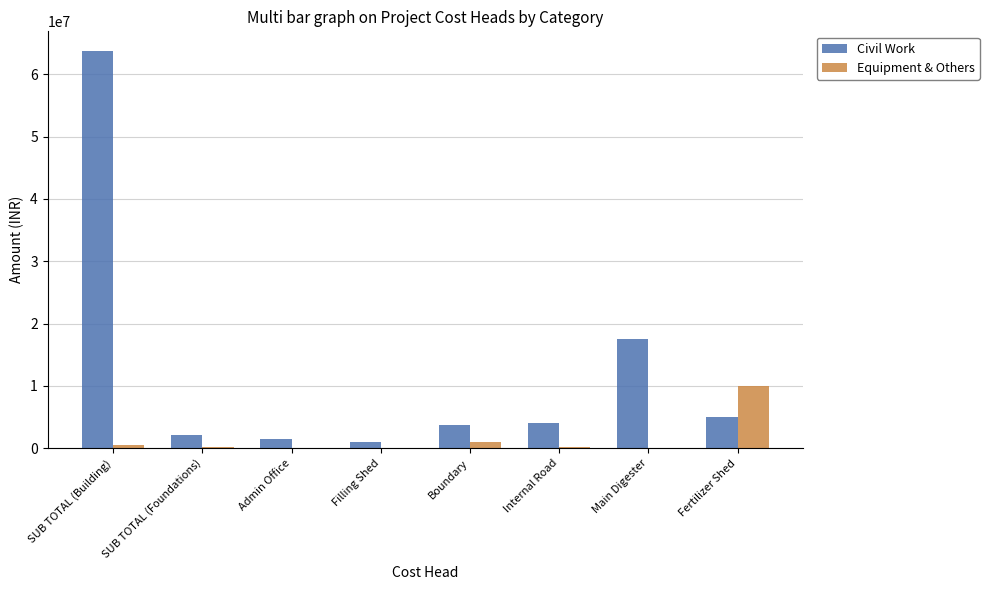

How many groups of bars are there?

8